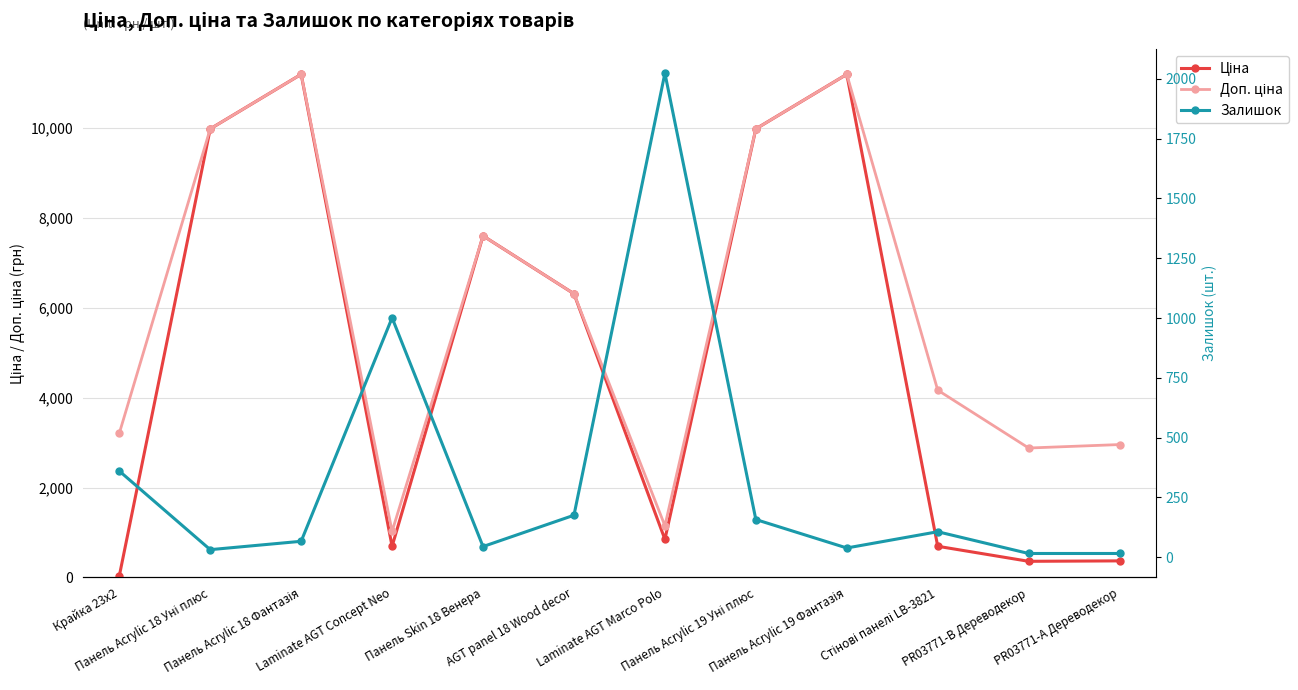

Reading left to right, what are all the values shown in this chart?

Ціна: 32.0	9975.0	11188.2	693.7	7596.5	6308.8	848.4	9975.0	11188.2	694.3	359.9	369.5
Доп. ціна: 3205.0	9975.0	11188.2	1024.6	7596.5	6308.8	1149.7	9975.0	11188.2	4165.6	2878.8	2955.8
Залишок: 360.0	31.0	66.0	1001.0	44.0	175.0	2024.0	157.0	38.0	106.0	15.0	15.0